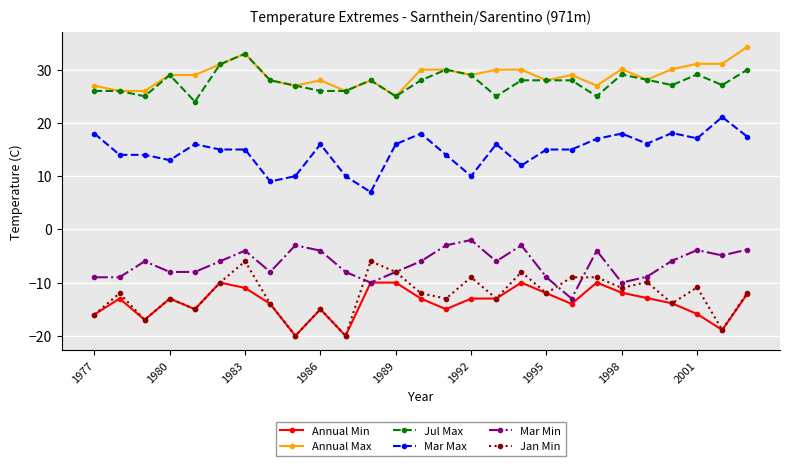

True or false: Mar Max has more than 1 points higher than both neighbors.

True